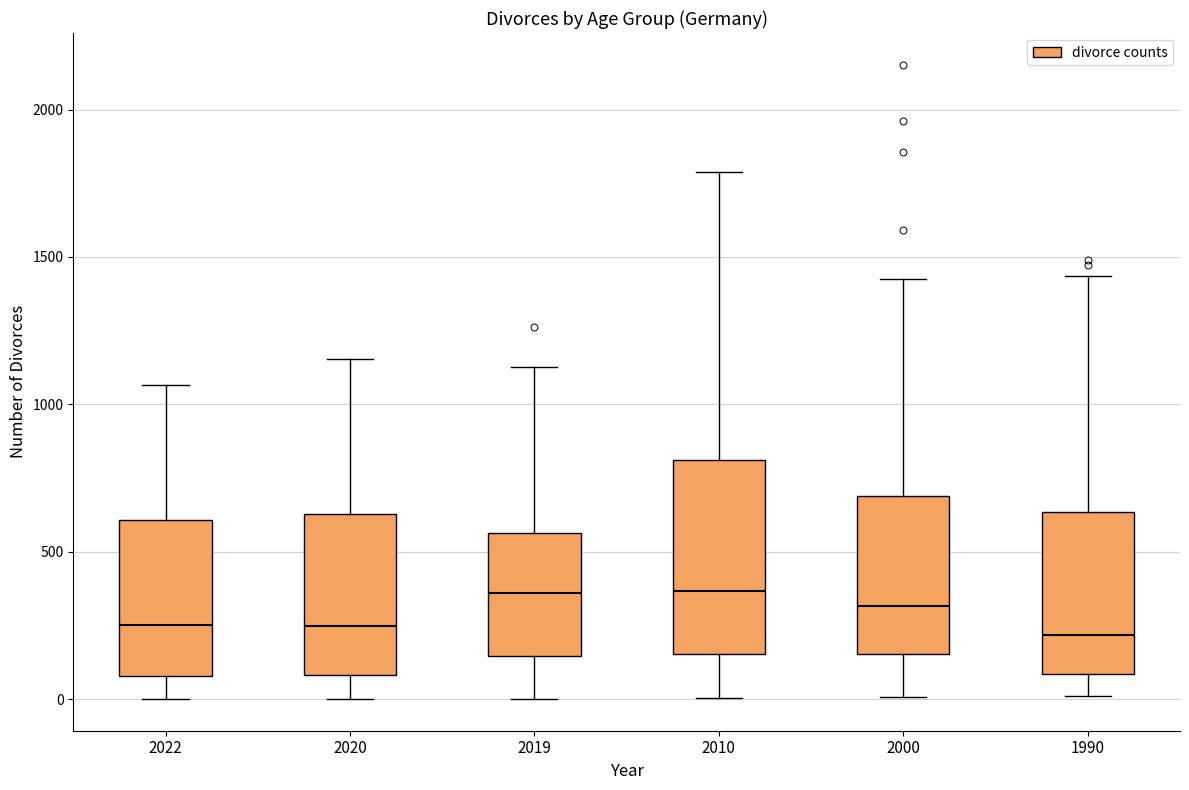

Reading left to right, transcribe this box plot: for each box, give where its median line is, the range the box spans, and where its two whiskers end, as read against the y-axis. The values are not printed on the chart, so give them approximately, as read against the axis.

2022: median 250, box 100 to 600, whiskers 0 to 1050
2020: median 250, box 100 to 650, whiskers 0 to 1150
2019: median 350, box 150 to 550, whiskers 0 to 1150
2010: median 350, box 150 to 800, whiskers 0 to 1800
2000: median 300, box 150 to 700, whiskers 0 to 1400
1990: median 200, box 100 to 650, whiskers 0 to 1450